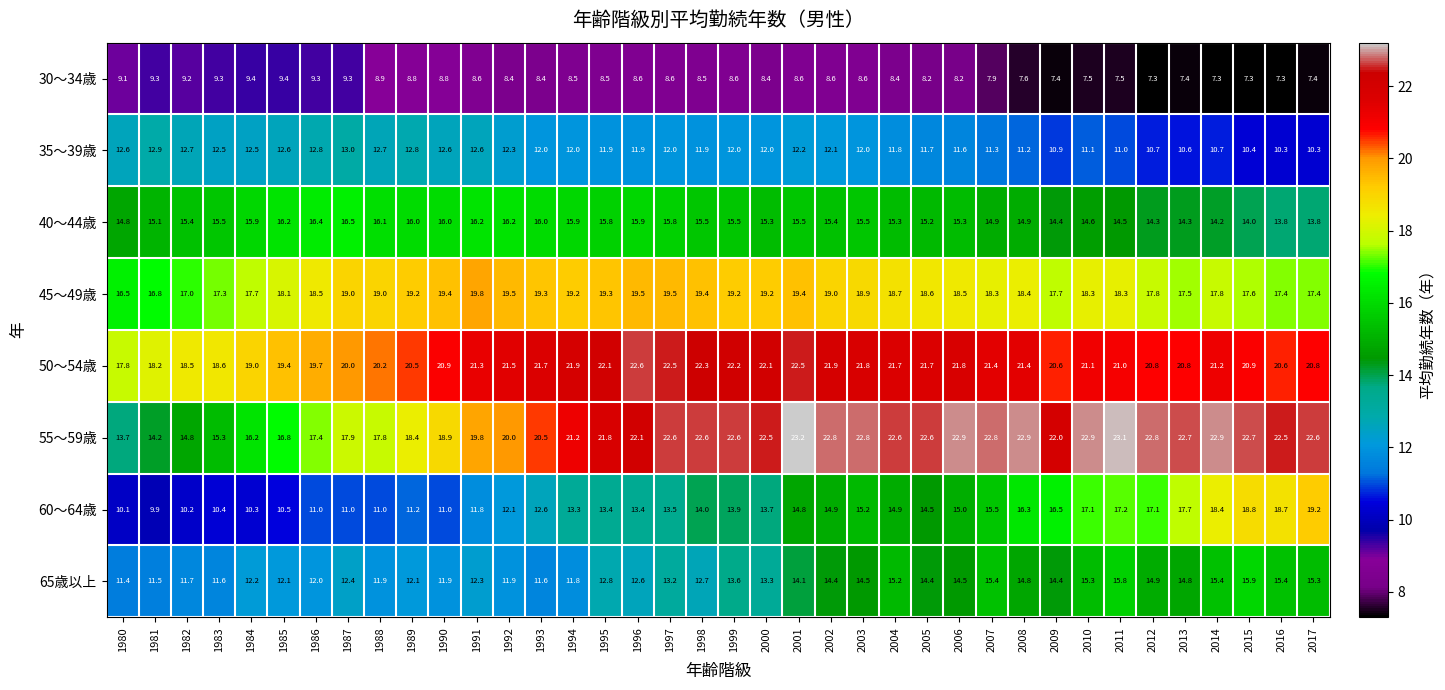

How many categories are shown in the chart?

38